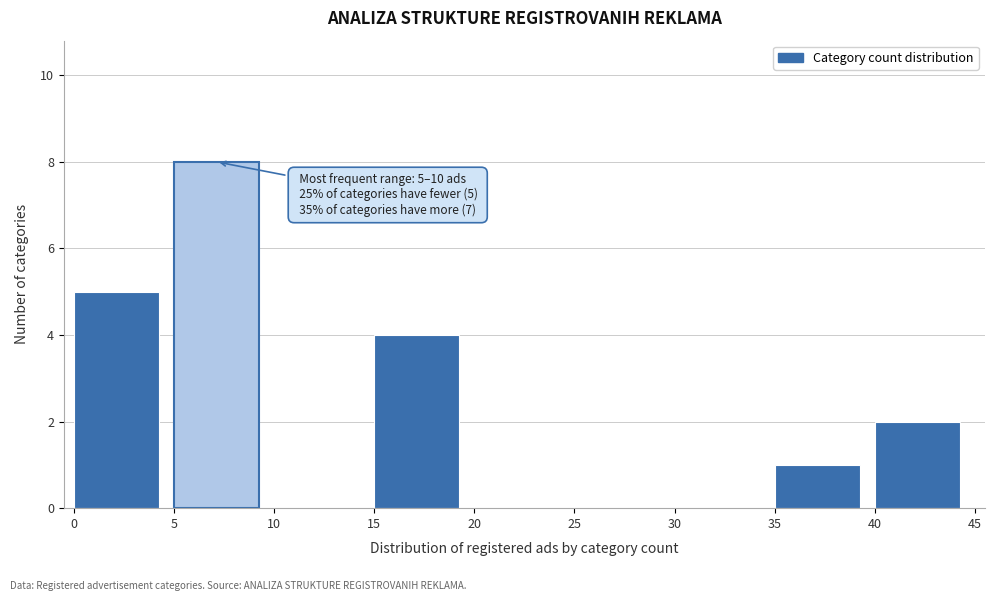

Which range on the x-axis has the tallest bar?

5 to 10